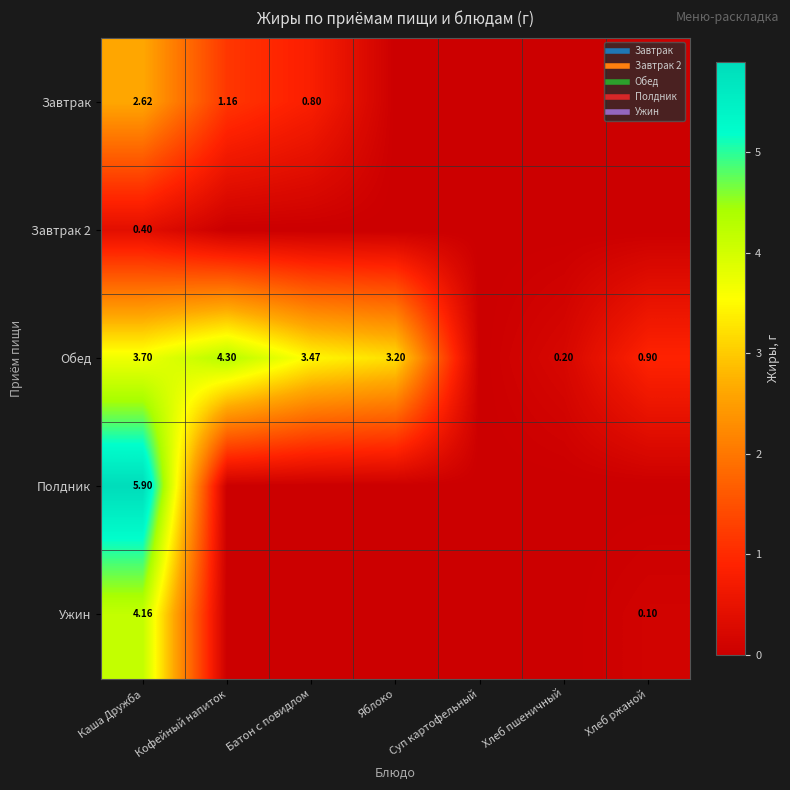

List the labels in order of Полдник value, smallest first.

Кофейный напиток, Батон с повидлом, Яблоко, Суп картофельный, Хлеб пшеничный, Хлеб ржаной, Каша Дружба